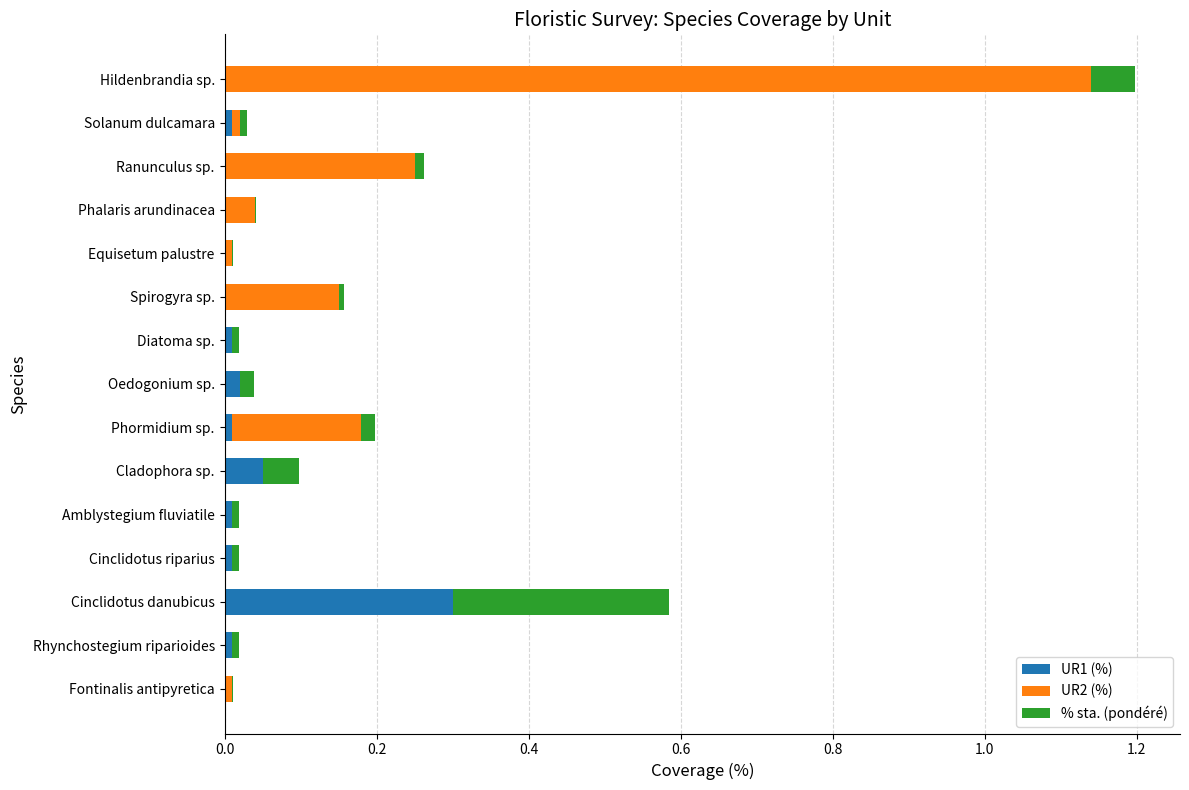

At which label does UR1 (%) reach its peak?

Cinclidotus danubicus